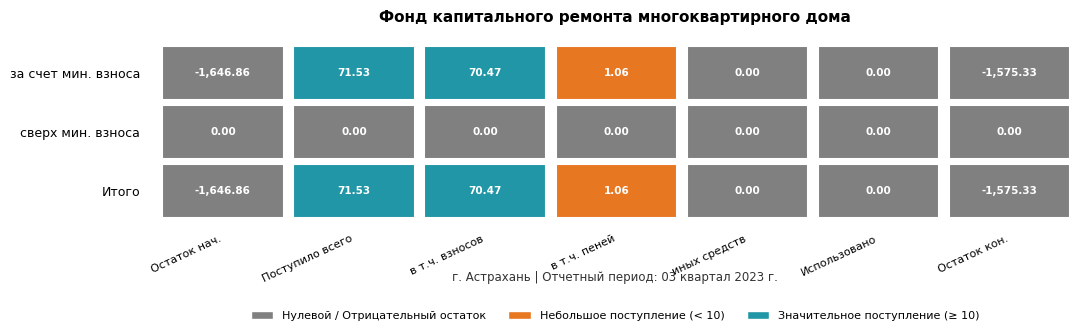

Which has a higher value, 3 or 4?

3